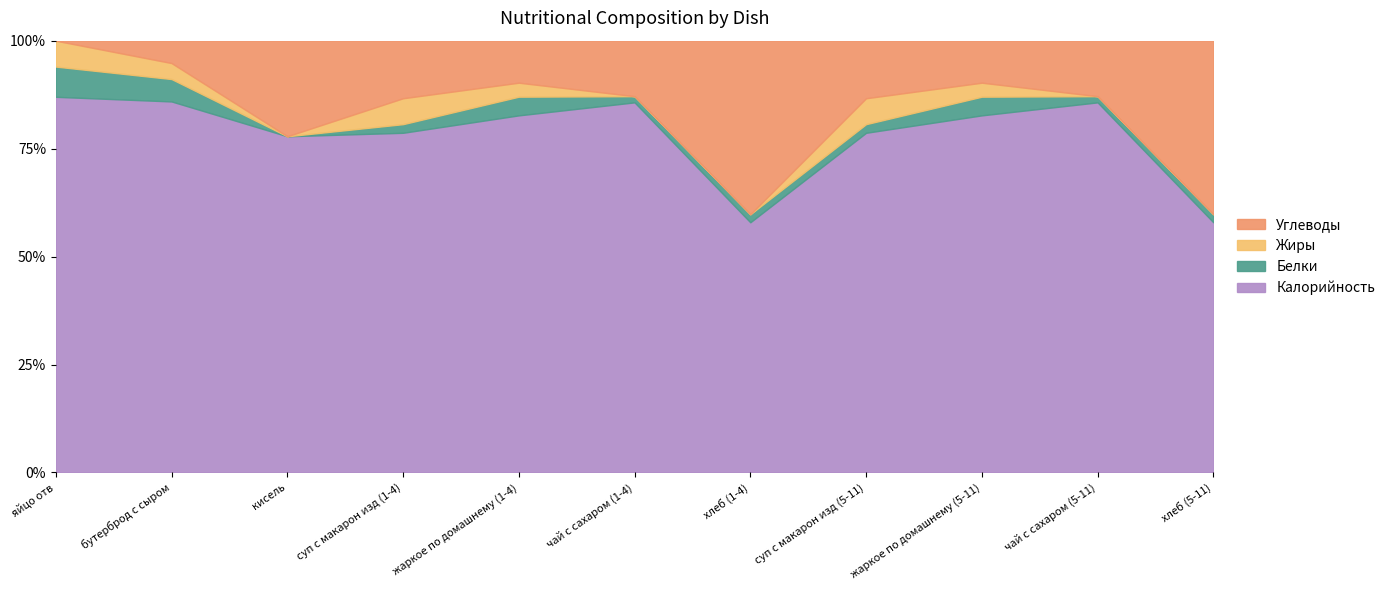

Reading right to left, list all the values displayed in this chart.

Калорийность: 62	60	153	118	62	60	153	118	102	116	87
Белки: 2	1	8	3	2	1	8	3	0	7	7
Жиры: 0	0	6	9	0	0	6	9	0	5	6
Углеводы: 43	9	18	20	43	9	18	20	29	7	0